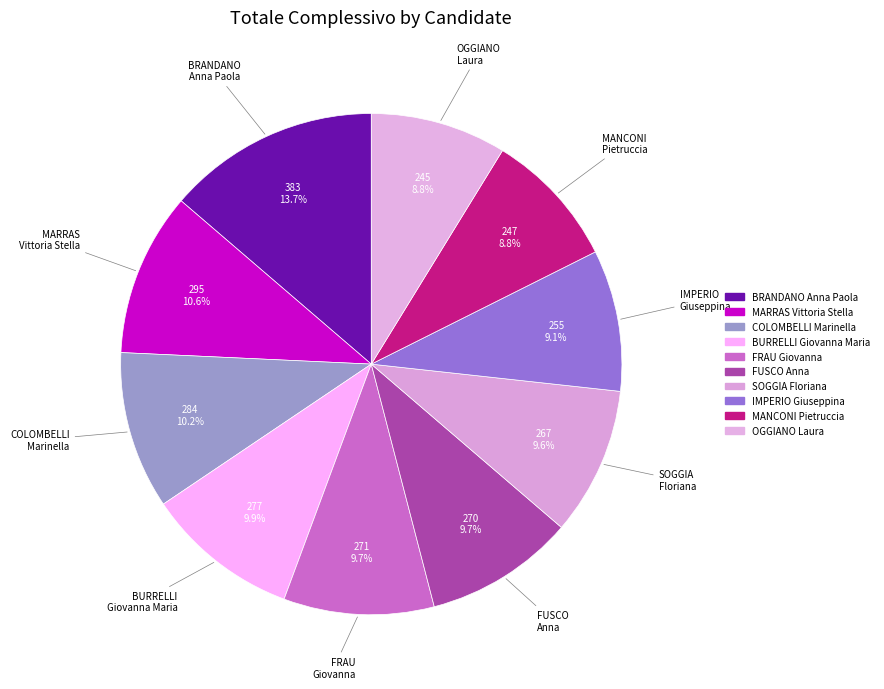

What is the smallest slice in the pie chart?

OGGIANO Laura